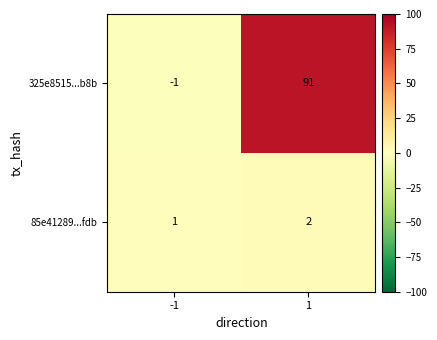

What is the sum of all 325e8515...b8b values?

90